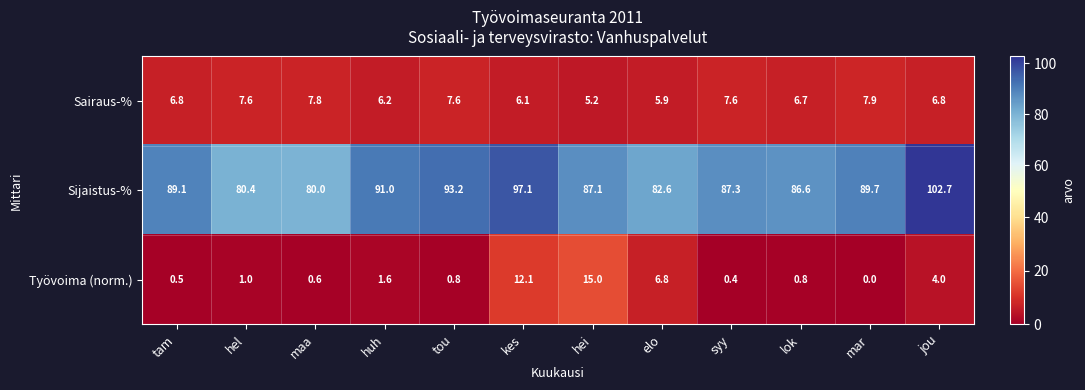

Which series has the largest total across all categories?

Sijaistus-%